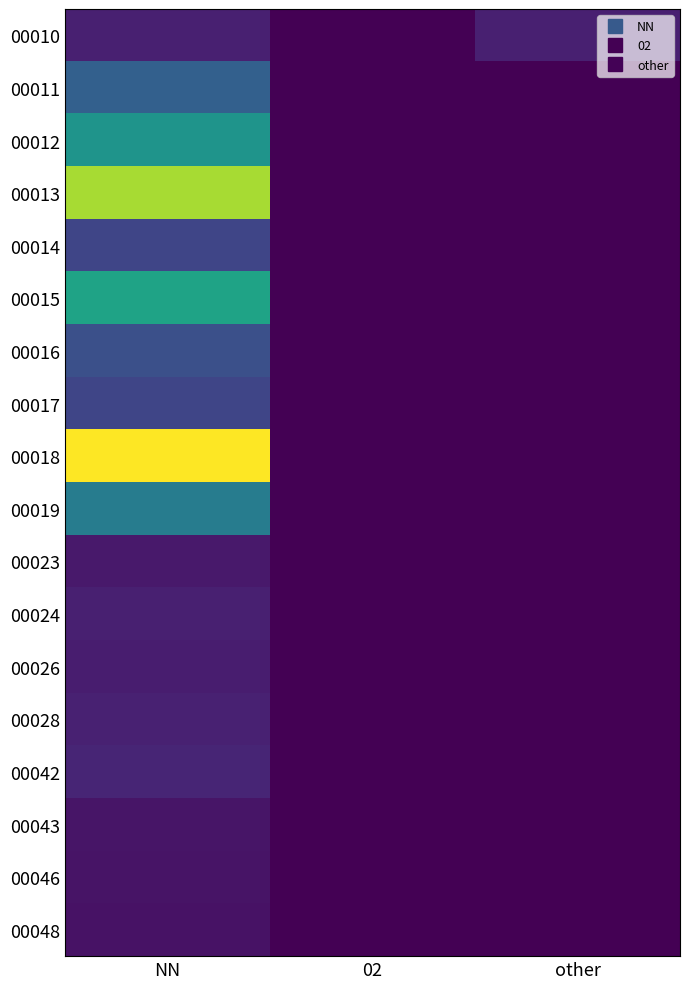

Which series has the largest range (max minus min)?

00018